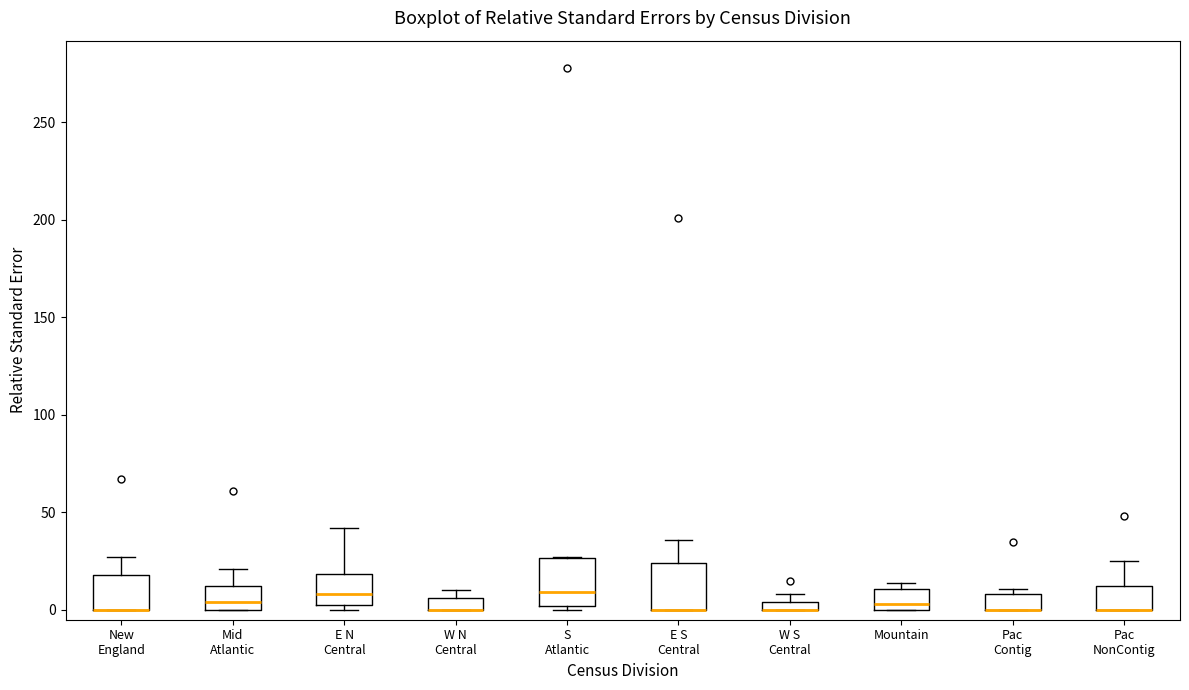

Where is the lower edge of the box for Pac Contig on the y-axis? The values are not printed on the chart, so give them approximately, as read against the axis.

0